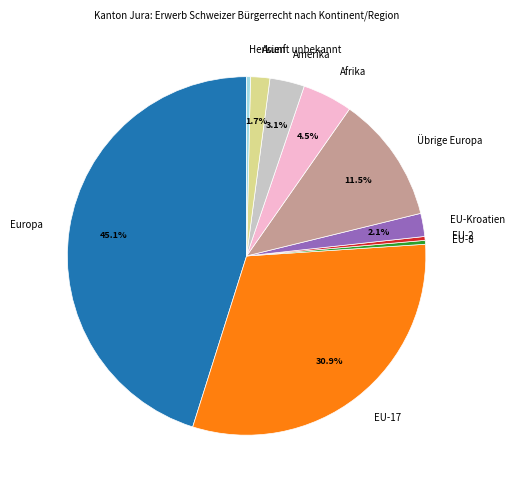

What is the largest slice in the pie chart?

Europa